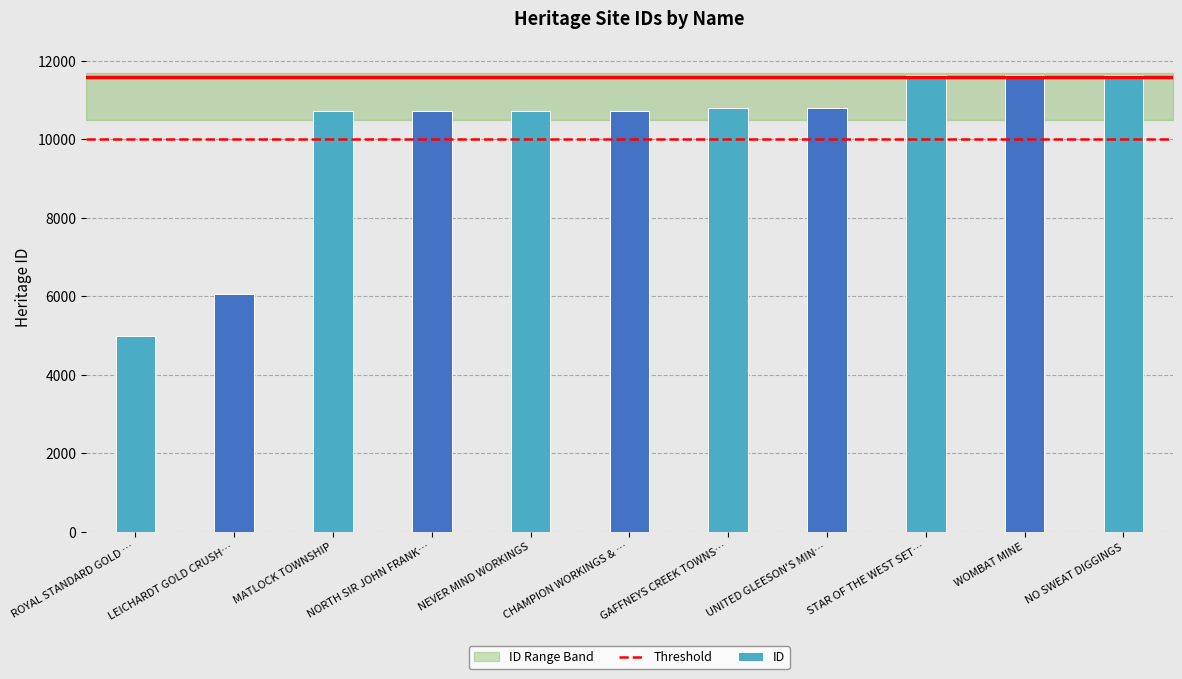

What is the sum of the values at NO SWEAT DIGGINGS and MATLOCK TOWNSHIP?

22383